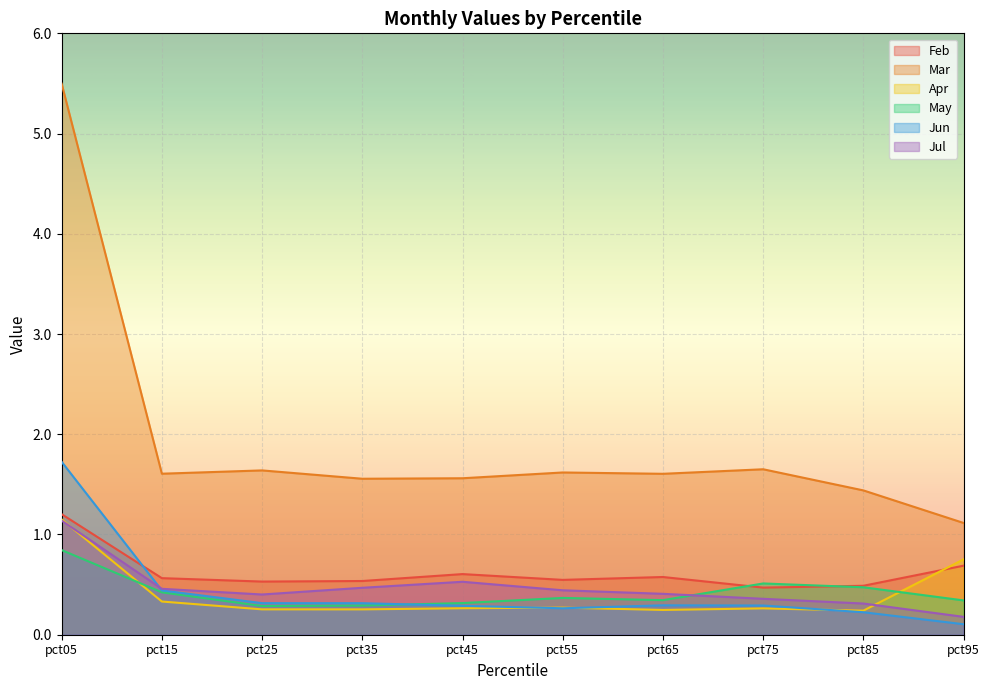

The value of Jul at pct75 is 0.6. True or false?

False